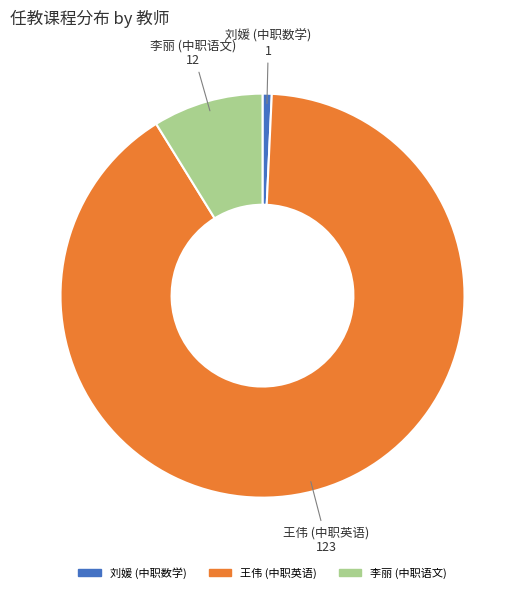

Between 李丽 (中职语文) and 王伟 (中职英语), which is larger?

王伟 (中职英语)